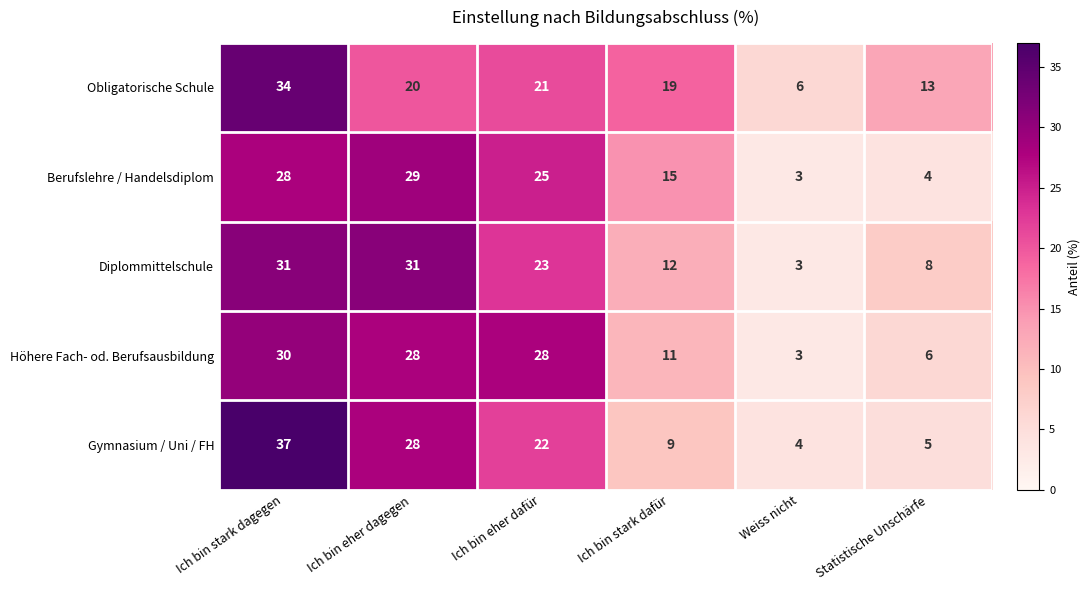

Reading right to left, transcribe all the data shown in this chart.

Obligatorische Schule: Statistische Unschärfe=13	Weiss nicht=6	Ich bin stark dafür=19	Ich bin eher dafür=21	Ich bin eher dagegen=20	Ich bin stark dagegen=34
Berufslehre / Handelsdiplom: Statistische Unschärfe=4	Weiss nicht=3	Ich bin stark dafür=15	Ich bin eher dafür=25	Ich bin eher dagegen=29	Ich bin stark dagegen=28
Diplommittelschule: Statistische Unschärfe=8	Weiss nicht=3	Ich bin stark dafür=12	Ich bin eher dafür=23	Ich bin eher dagegen=31	Ich bin stark dagegen=31
Höhere Fach- od. Berufsausbildung: Statistische Unschärfe=6	Weiss nicht=3	Ich bin stark dafür=11	Ich bin eher dafür=28	Ich bin eher dagegen=28	Ich bin stark dagegen=30
Gymnasium / Uni / FH: Statistische Unschärfe=5	Weiss nicht=4	Ich bin stark dafür=9	Ich bin eher dafür=22	Ich bin eher dagegen=28	Ich bin stark dagegen=37